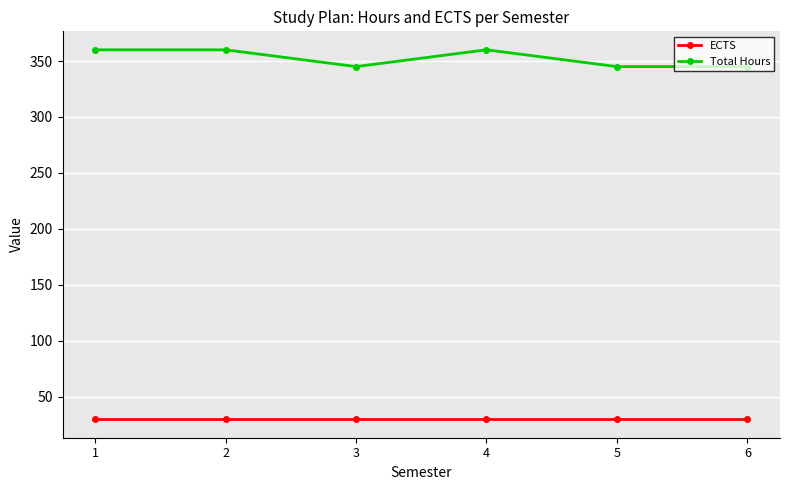

What is the difference between the highest and lowest values at 3?

315